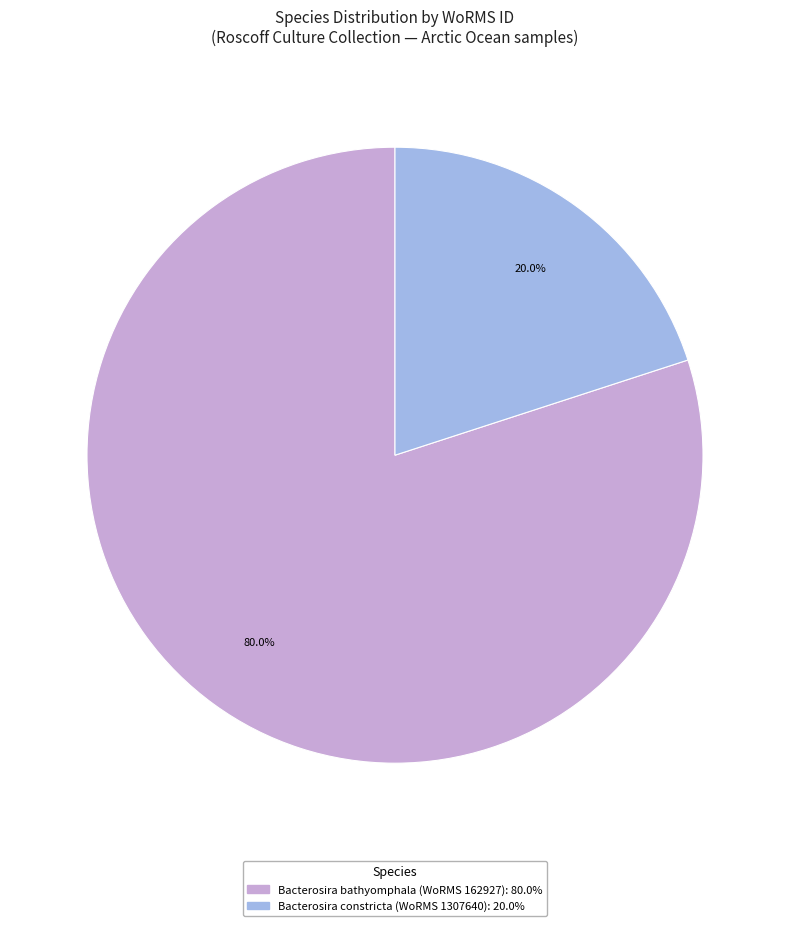

Is there a majority slice in this chart?

Yes